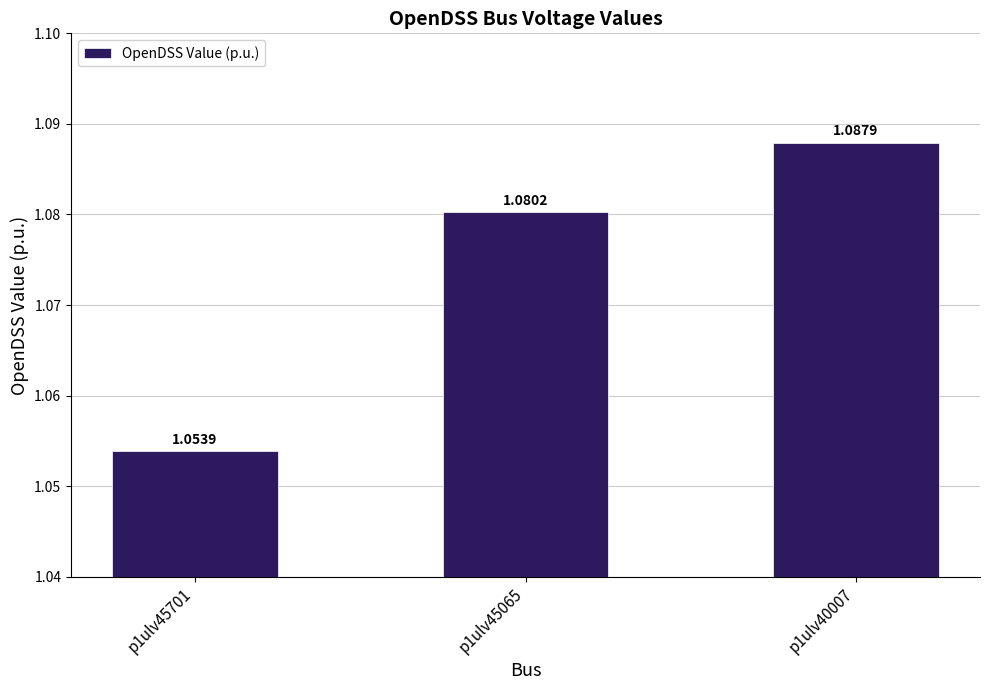

List the labels in order of value, smallest first.

p1ulv45701, p1ulv45065, p1ulv40007